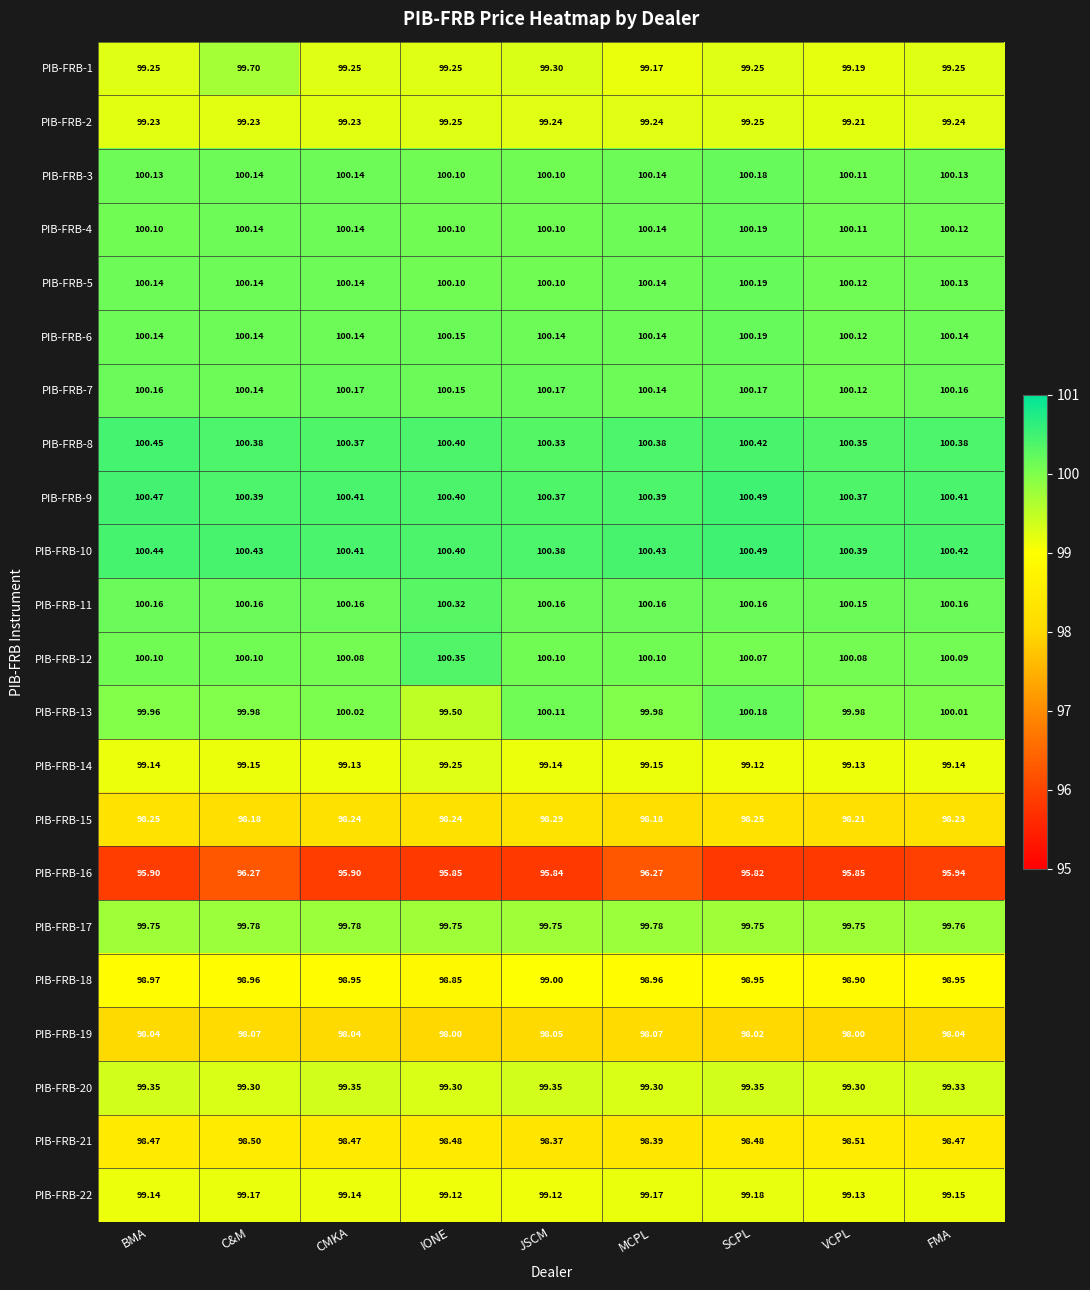

At which category is the sum across all series the highest?

C&M